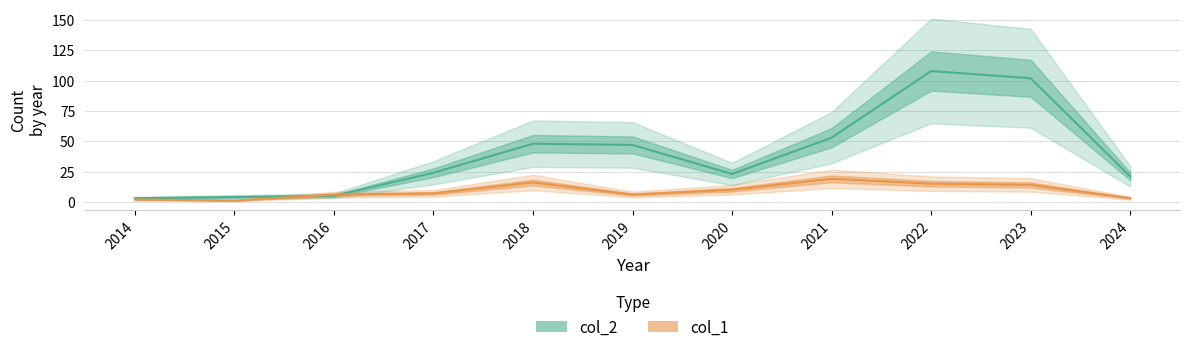

After their last crossing, which series has the higher values: col_2 or col_1?

col_2